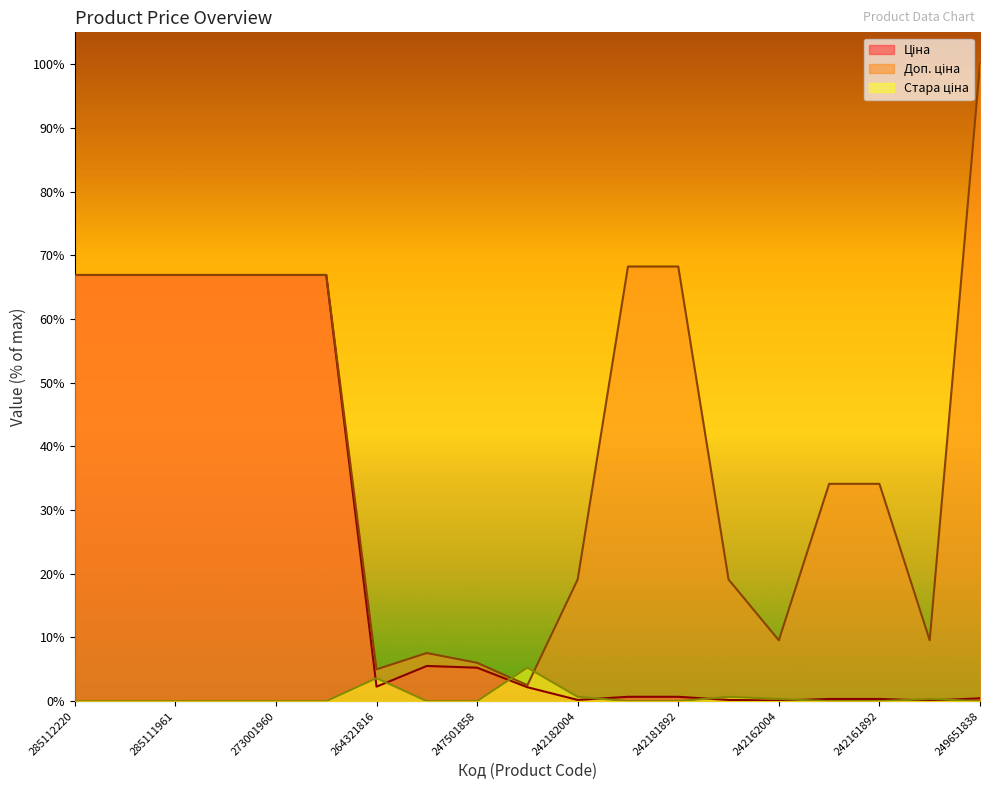

At which label does Стара ціна reach its minimum?

285112220